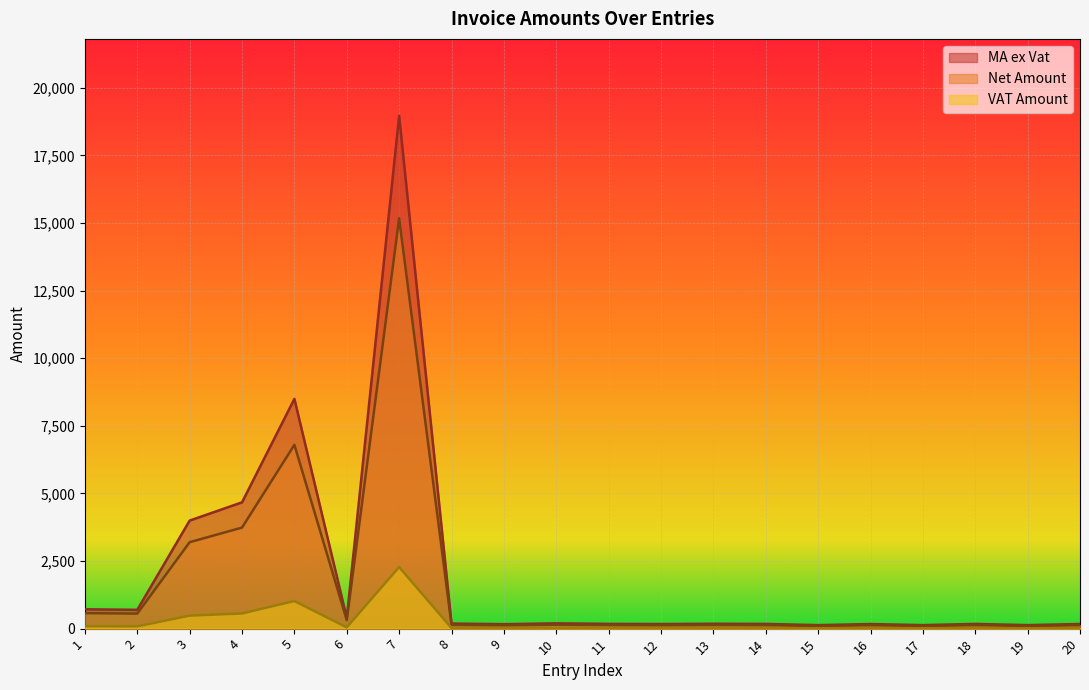

Reading right to left, extract all data points from this chart.

Net Amount: 20=126.6	19=96.1	18=129.0	17=96.1	16=125.4	15=96.1	14=129.0	13=133.7	12=125.5	11=130.6	10=144.9	9=121.8	8=138.8	7=15172.1	6=312.8	5=6797.5	4=3737.0	3=3196.5	2=555.8	1=572.6
VAT Amount: 20=19.0	19=14.4	18=19.4	17=14.4	16=18.8	15=14.4	14=19.4	13=20.1	12=18.8	11=19.6	10=21.7	9=18.3	8=20.8	7=2275.8	6=46.9	5=1019.6	4=560.5	3=479.5	2=83.4	1=85.9
MA ex Vat: 20=170.9	19=129.8	18=174.1	17=129.8	16=169.3	15=129.8	14=174.1	13=180.5	12=169.5	11=176.3	10=195.6	9=164.4	8=187.4	7=18965.2	6=391.0	5=8496.9	4=4671.2	3=3995.6	2=694.8	1=715.7